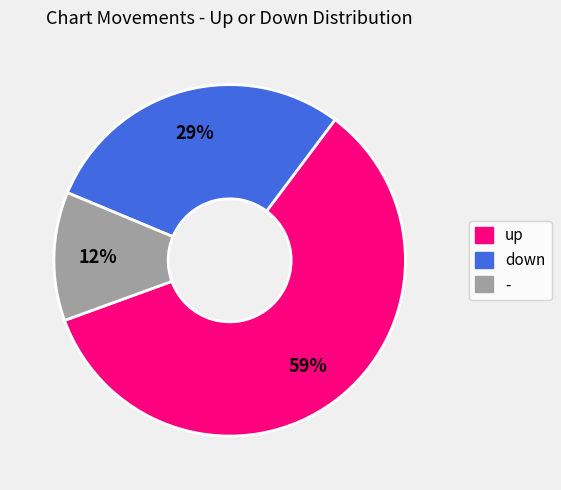

Is the sum of - and up greater than half?

Yes